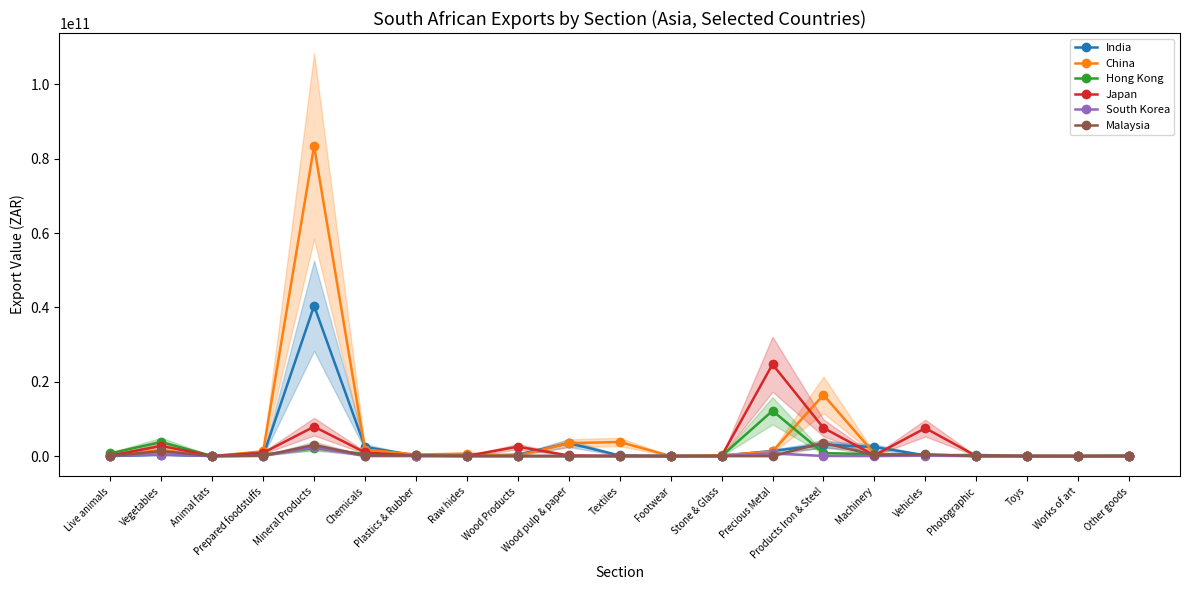

How many values in South Korea are above zero?

20